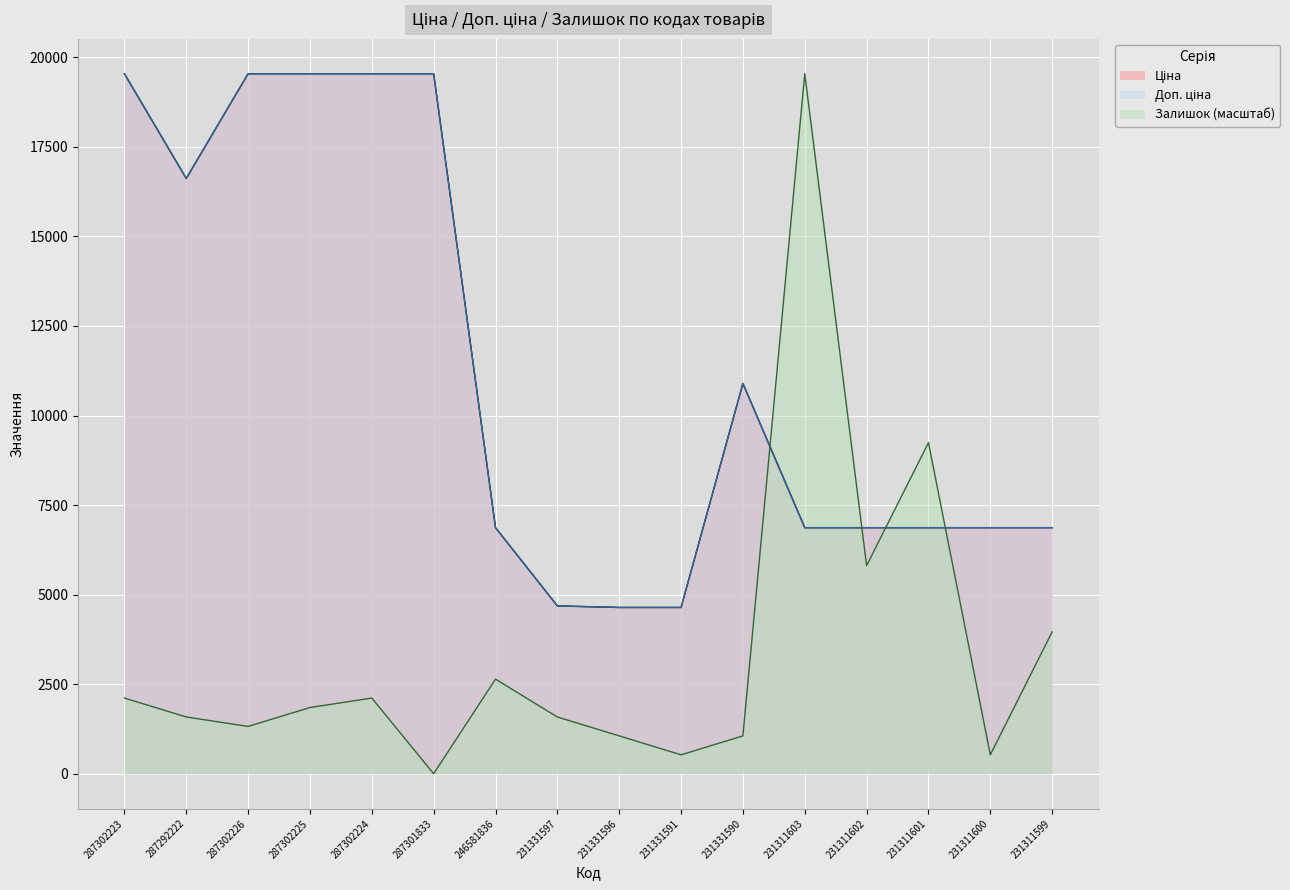

Which has a higher value, 231311599 or 231331597?

231311599